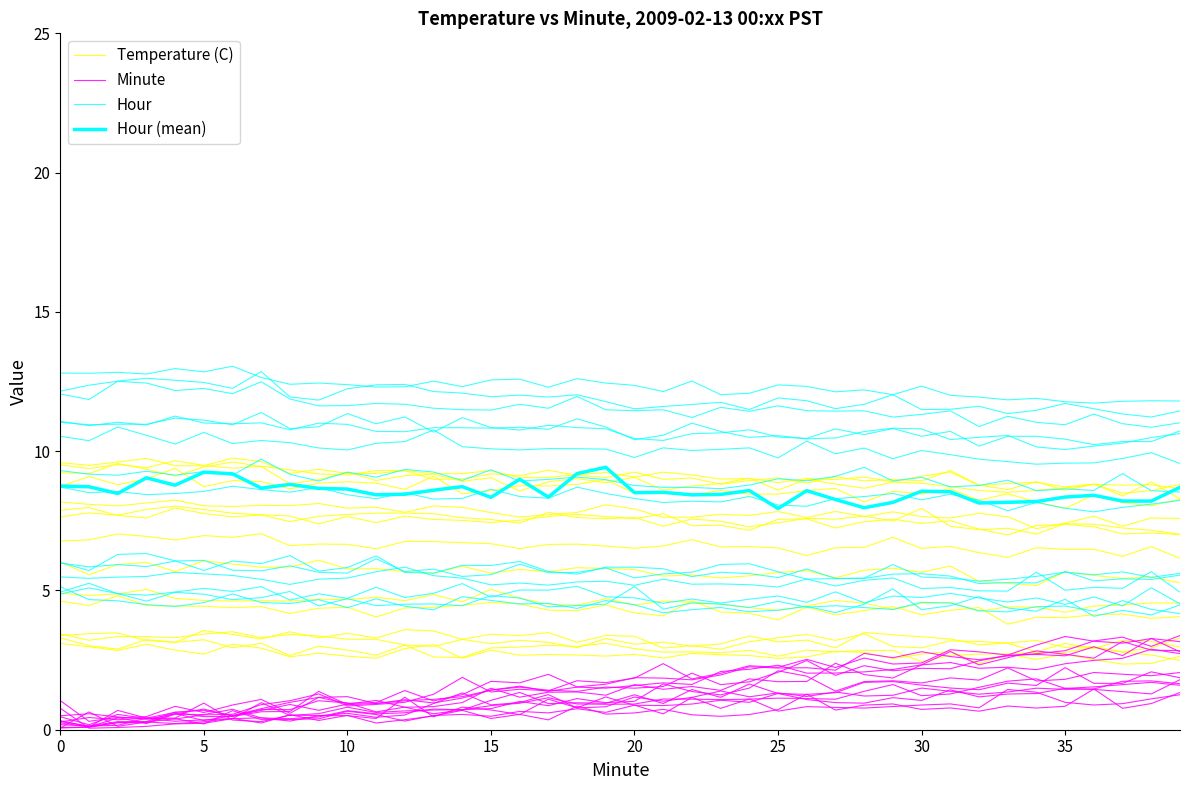

Is this an area chart (filled region under the line)?

No